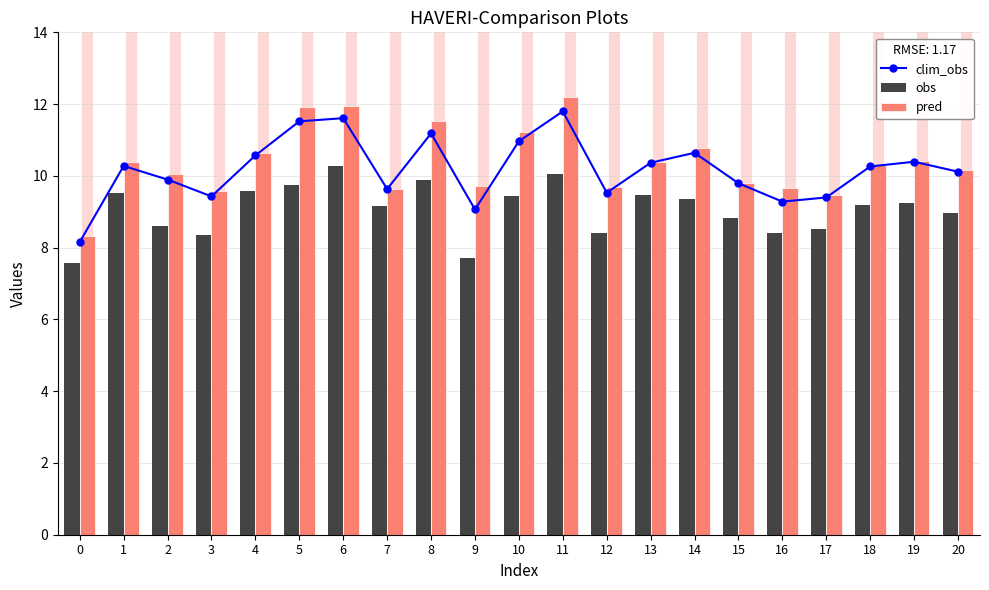

What is the total value across all series at 20?

29.3